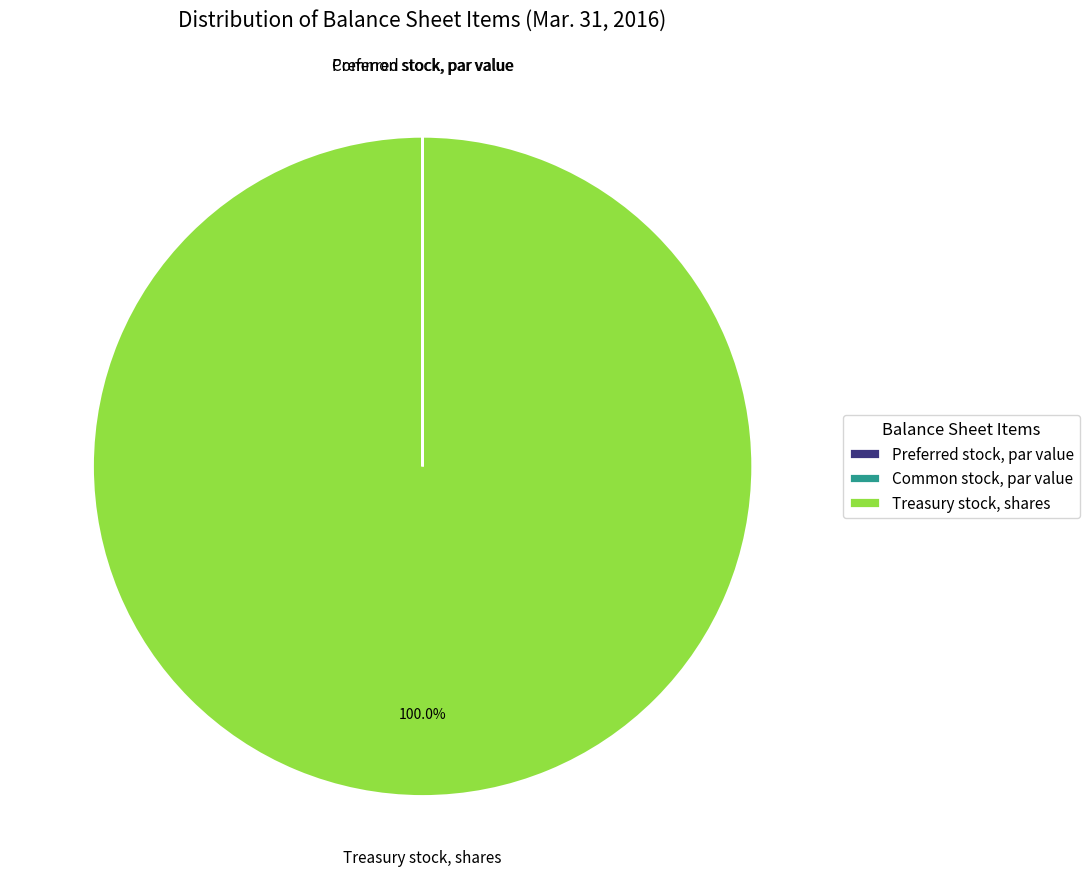

What is the largest slice in the pie chart?

Treasury stock, shares